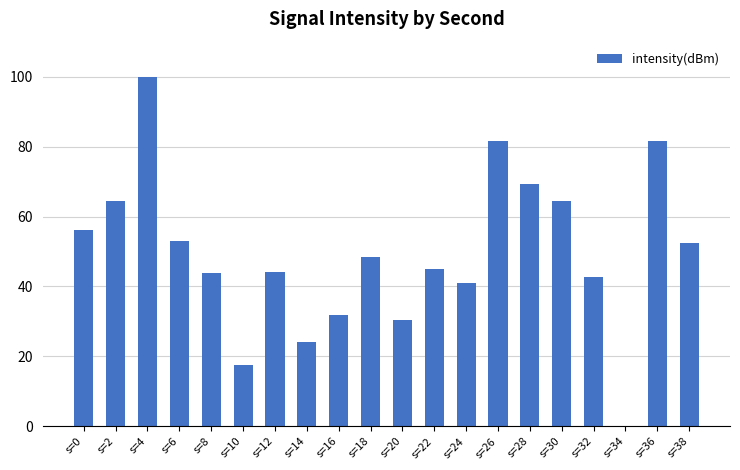

Approximately how many times larger is the value at s=20 compared to s=22?

0.7